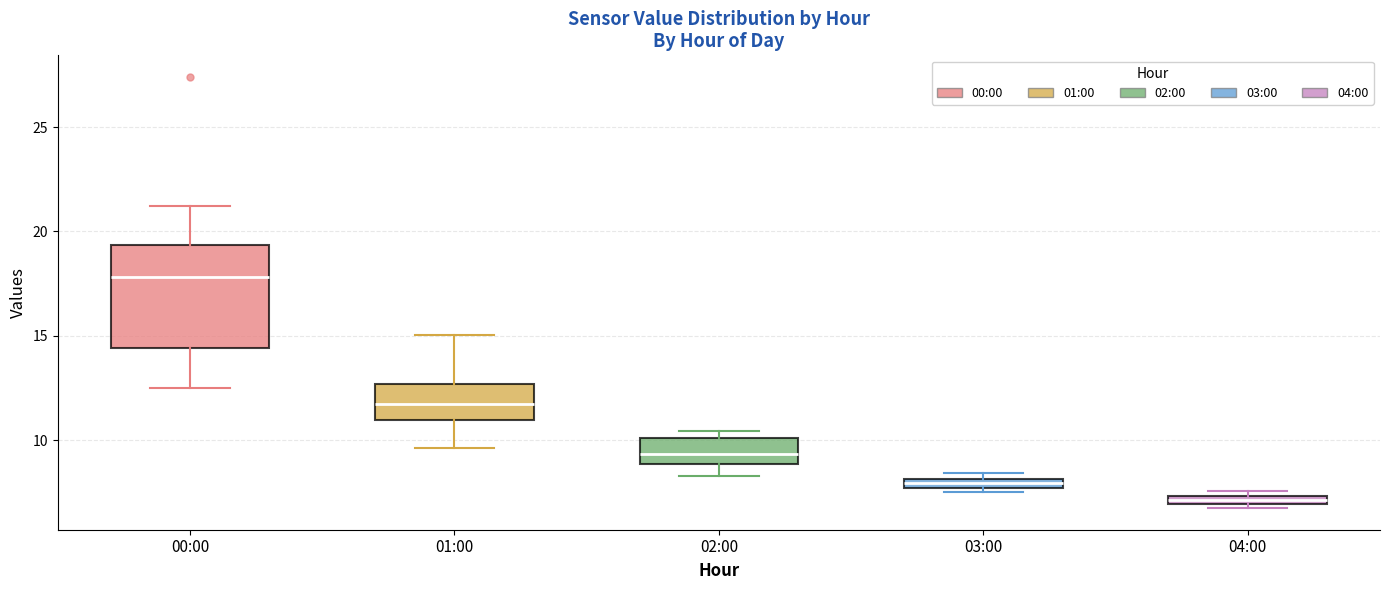

Which box is the tallest, from its lower edge to its upper edge?

00:00